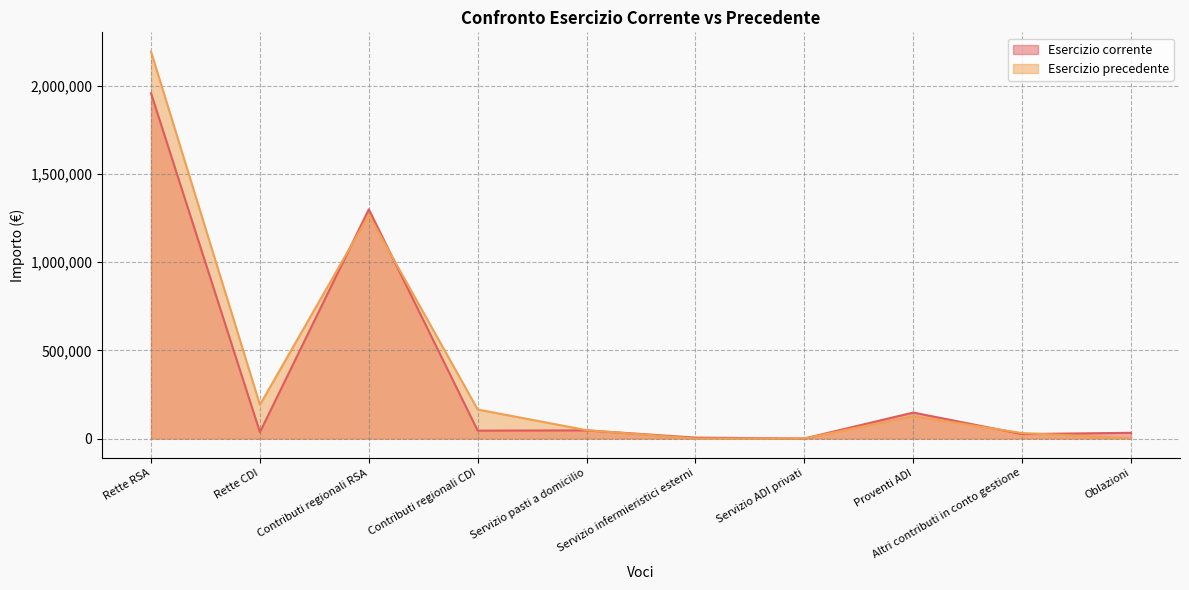

At which label does Esercizio precedente first exceed 127188?

Rette RSA